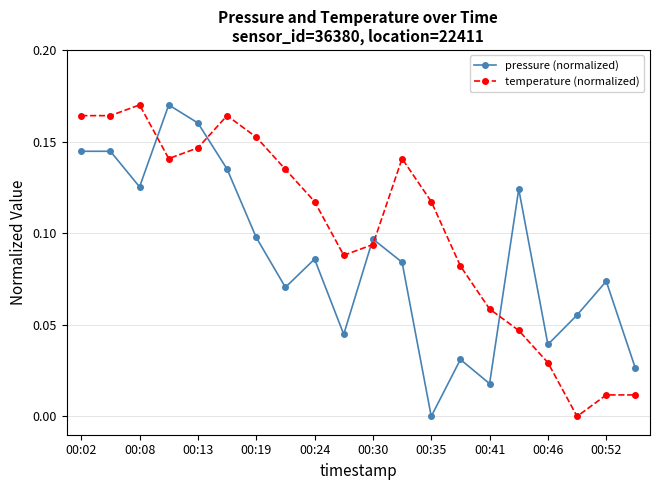

Does the chart display data point markers on the line(s)?

Yes